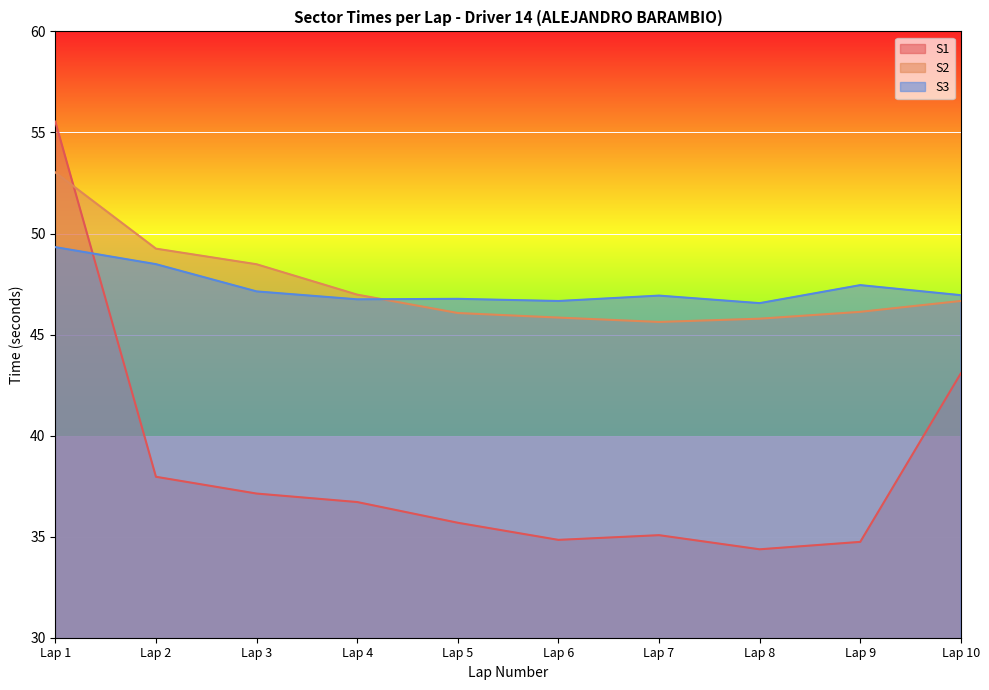

True or false: S1 has a value of 61.5 at Lap 6.

False